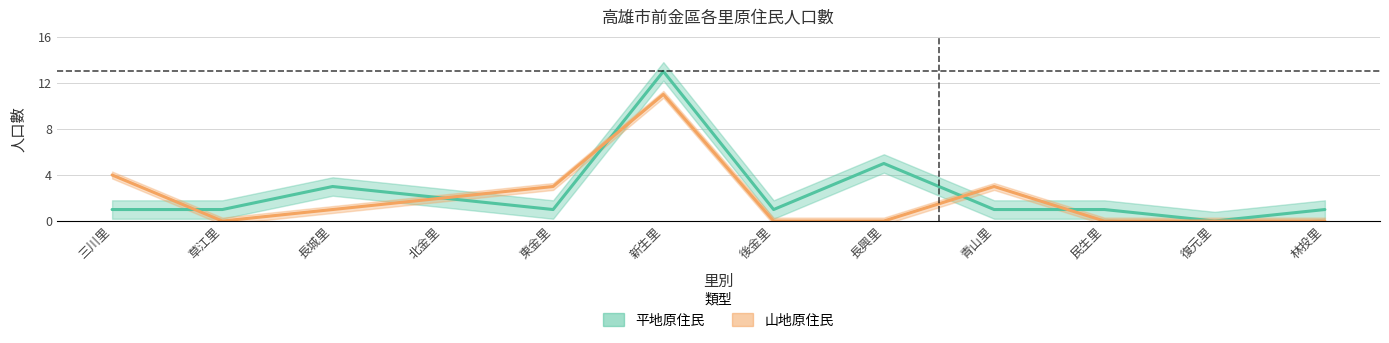

What are all the series names shown in the legend?

平地原住民, 山地原住民